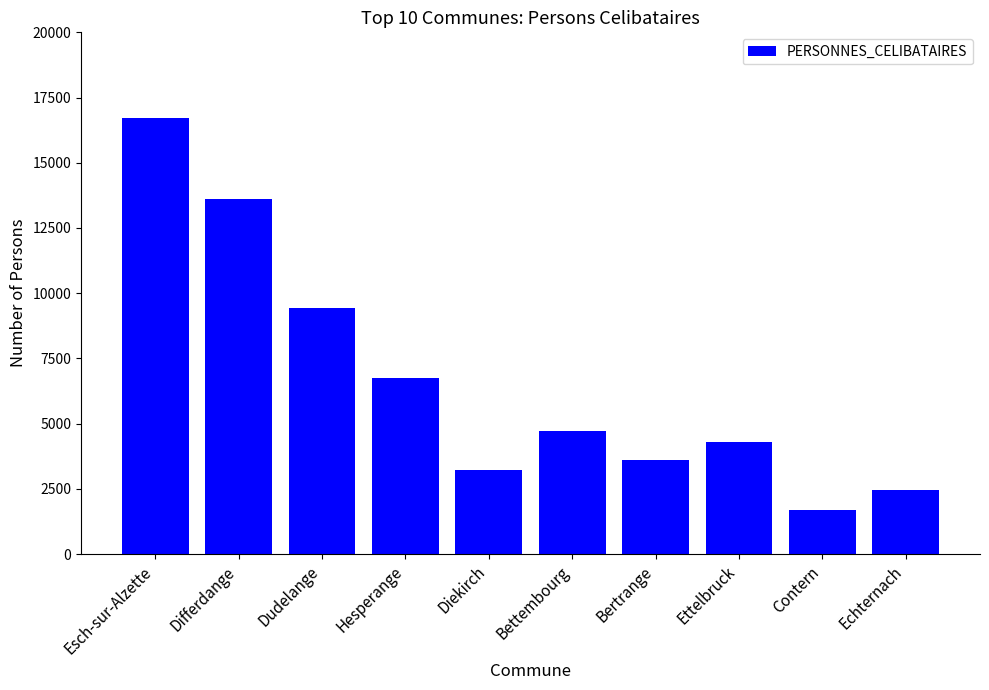

Reading left to right, what are all the values shown in this chart?

Esch-sur-Alzette=16701	Differdange=13603	Dudelange=9439	Hesperange=6752	Diekirch=3227	Bettembourg=4719	Bertrange=3616	Ettelbruck=4299	Contern=1687	Echternach=2464